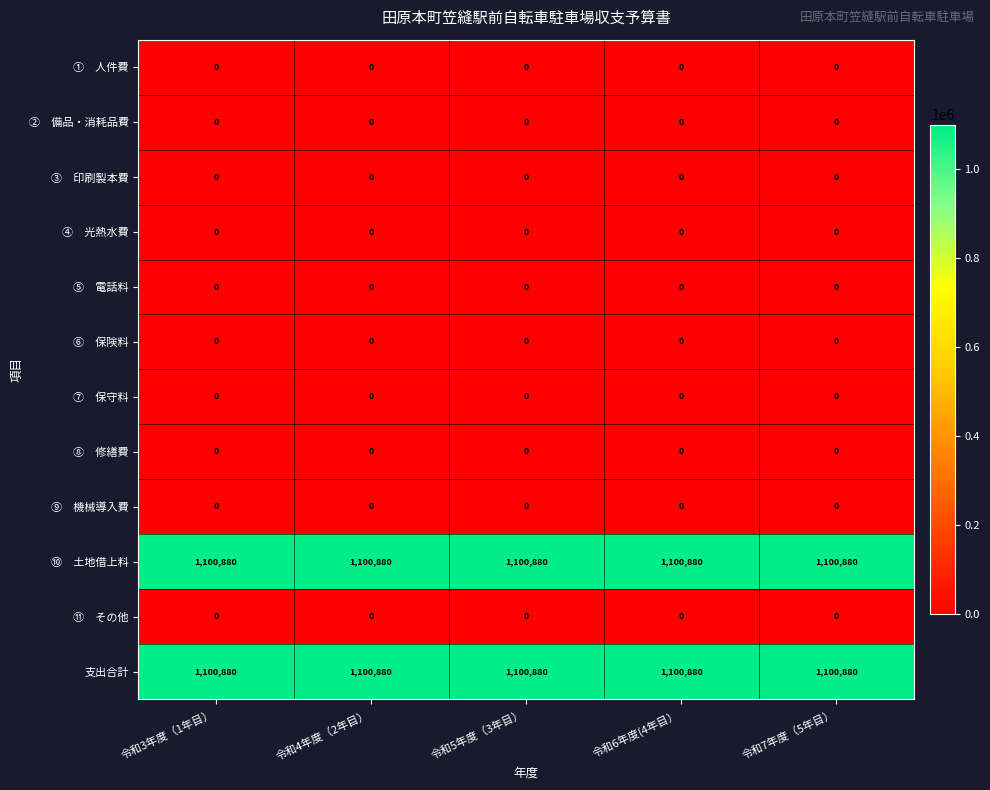

What is the total value across all series at 令和6年度(4年目）?

2201760